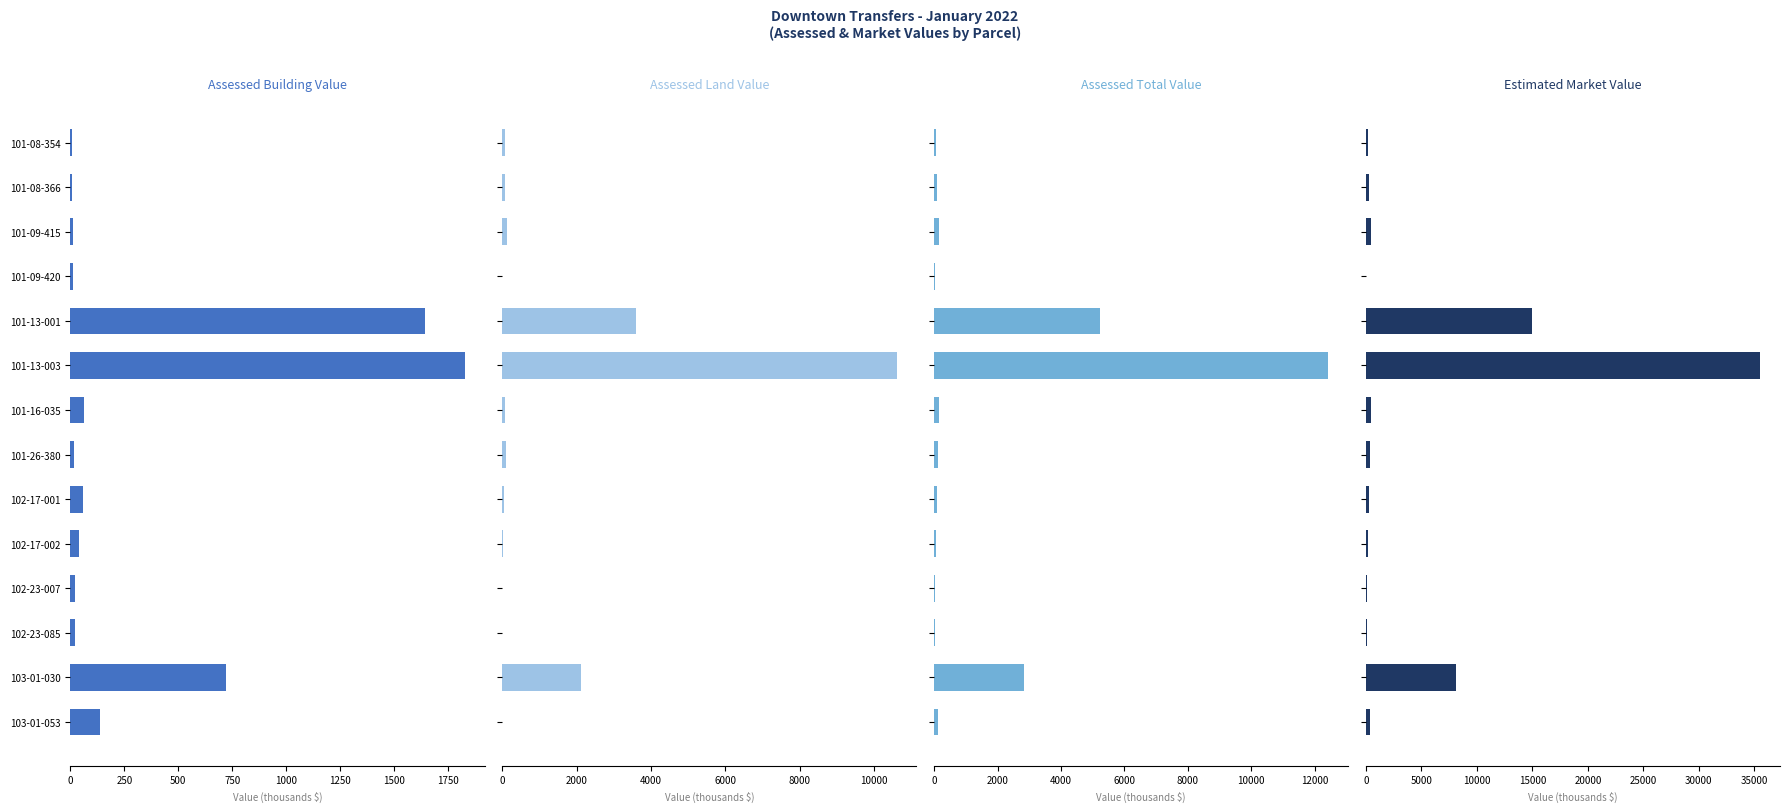

At 101-09-415, list the series in order from largest to smallest.

Estimated Market Value, Assessed Total Value, Assessed Land Value, Assessed Building Value